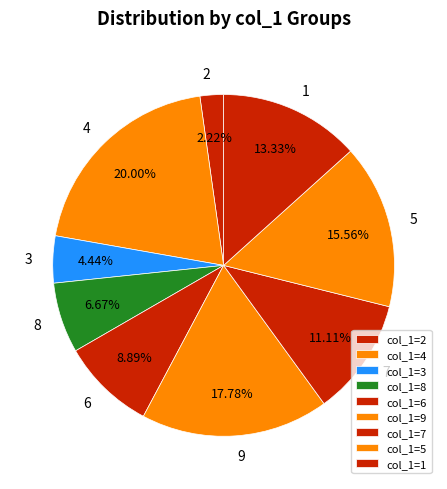

To the nearest percent, what is the difference between the largest and smallest slice percentages?

18%